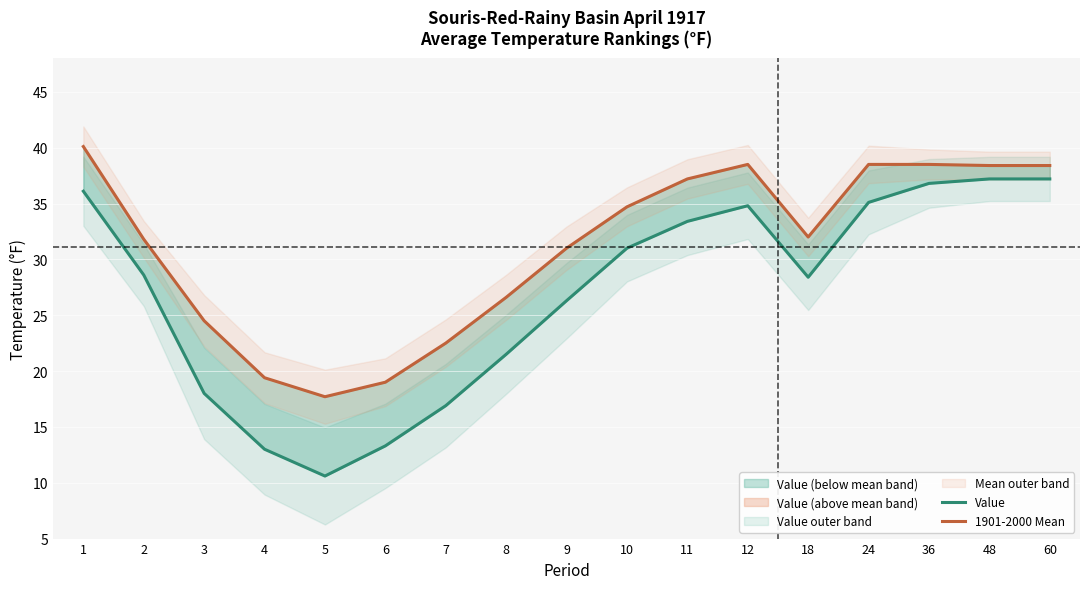

What is the difference between the 1901-2000 Mean values at 3 and 5?

6.8